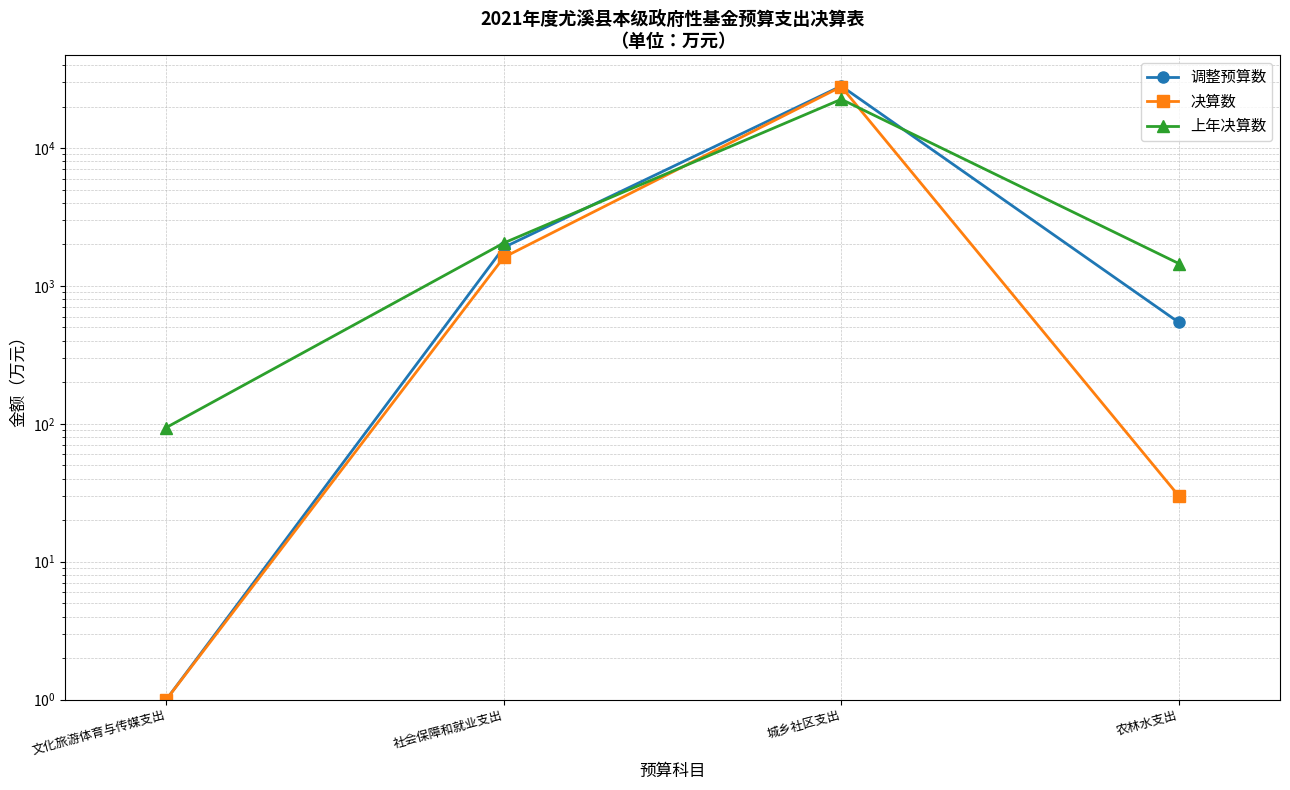

What is the minimum value for 决算数?

1